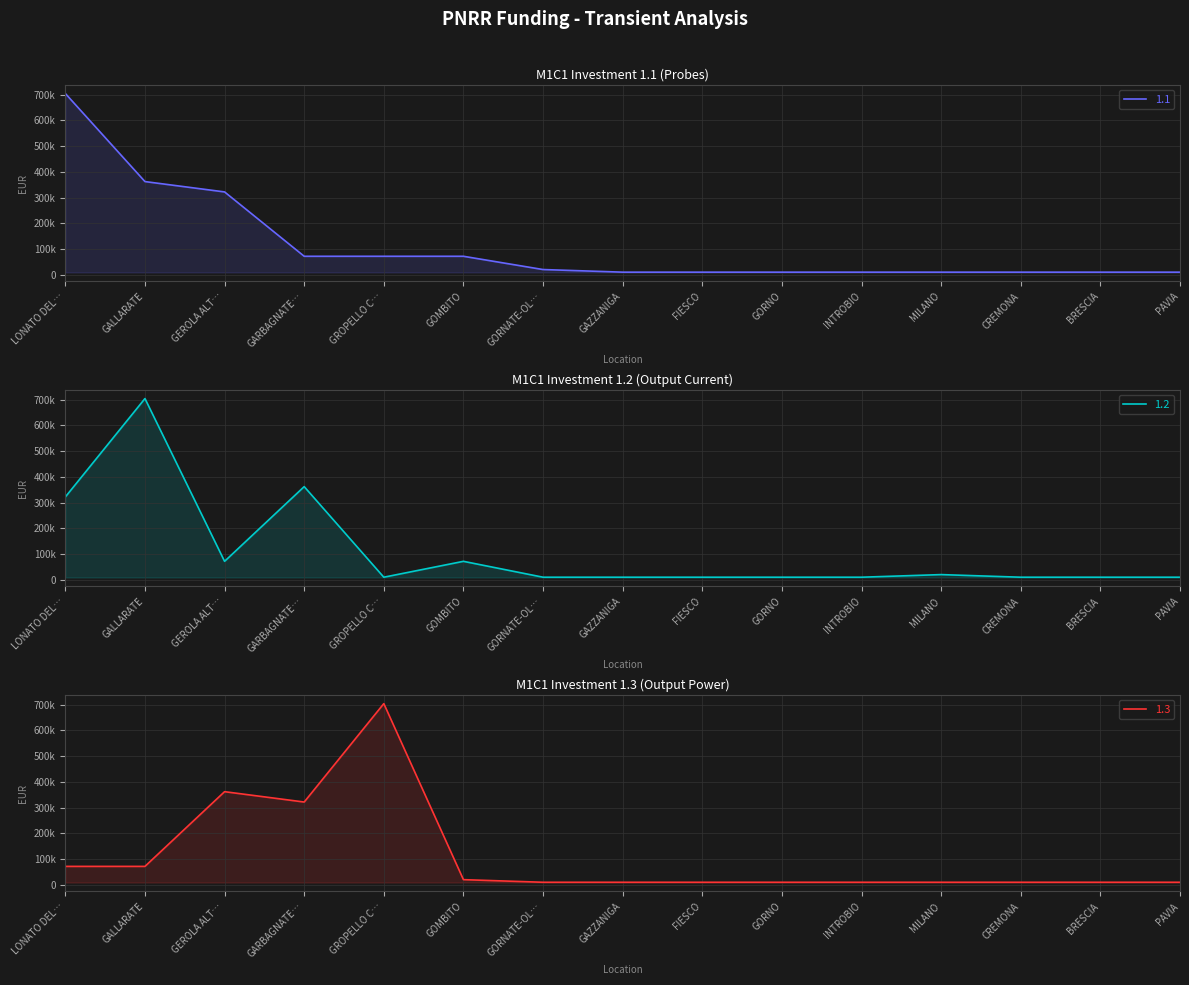

True or false: 1.1 has more than 1 interior local peaks.

False